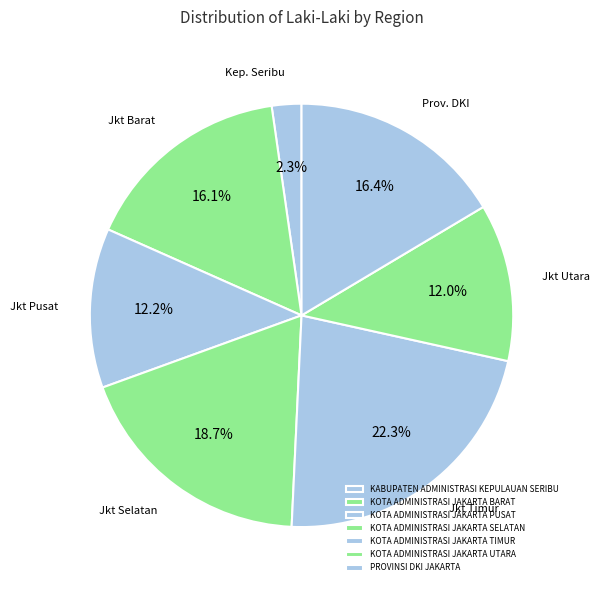

Count the number of slices in the pie.

7